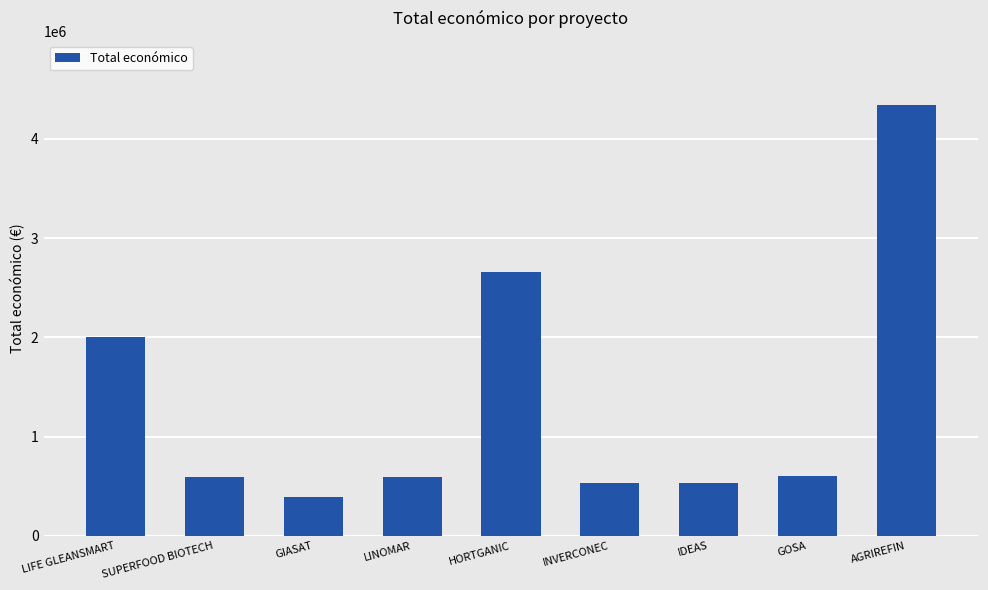

Are the bars horizontal?

No